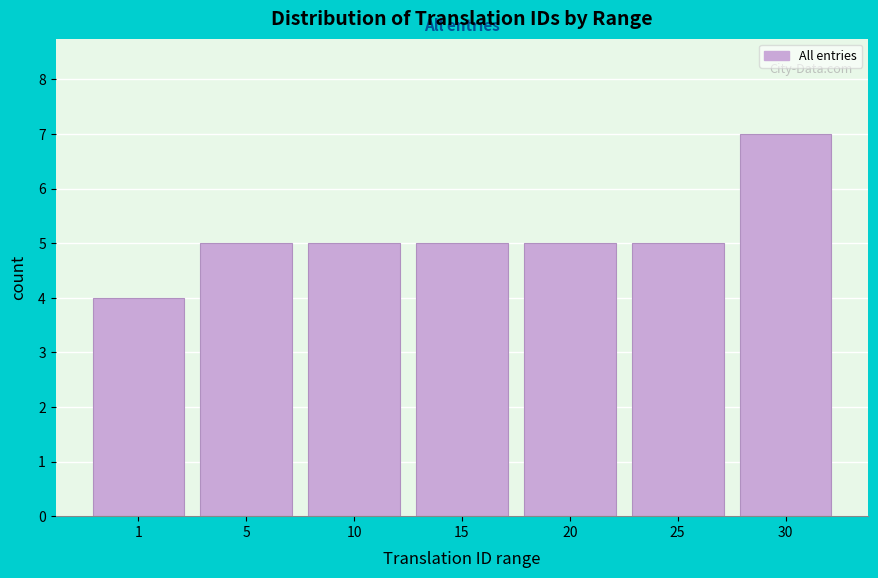

Reading left to right, list all the values displayed in this chart.

4	5	5	5	5	5	7